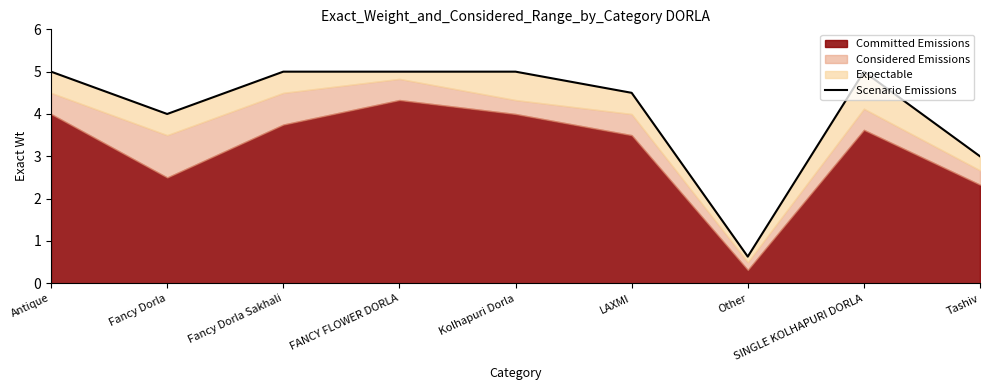

What is the smallest value displayed?

0.6